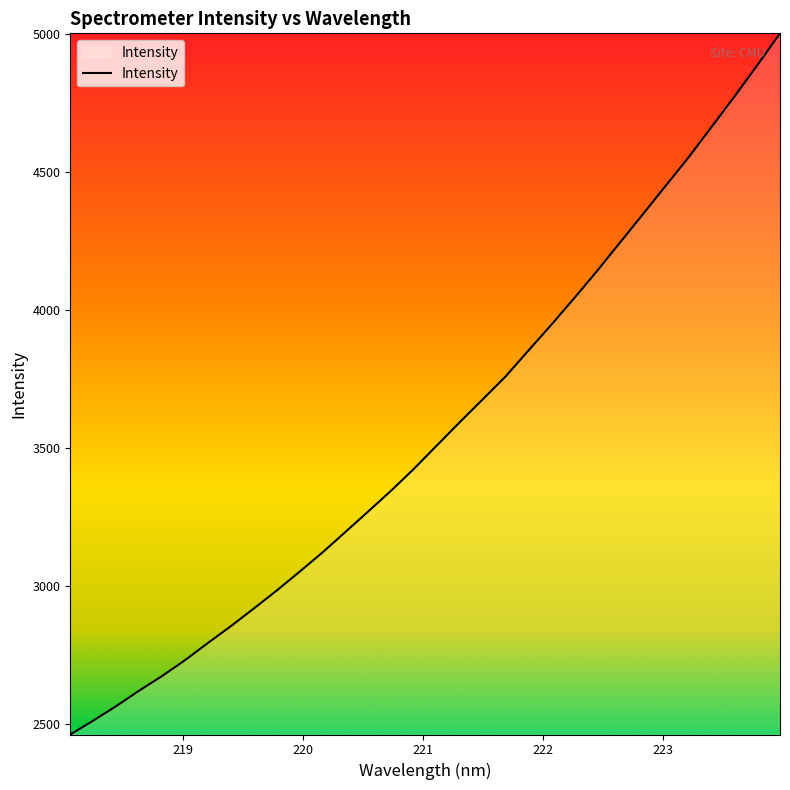

How many categories are shown in the chart?

32